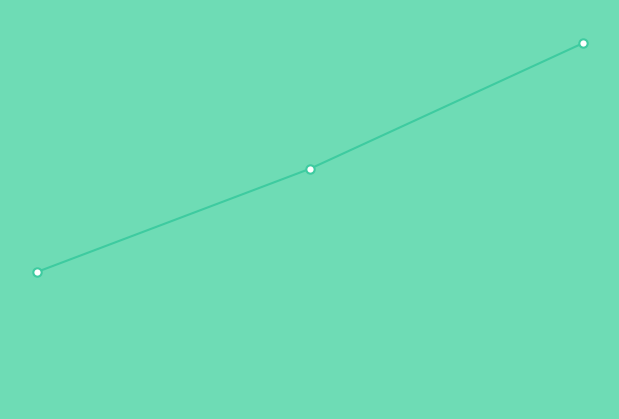

Is this an area chart (filled region under the line)?

Yes